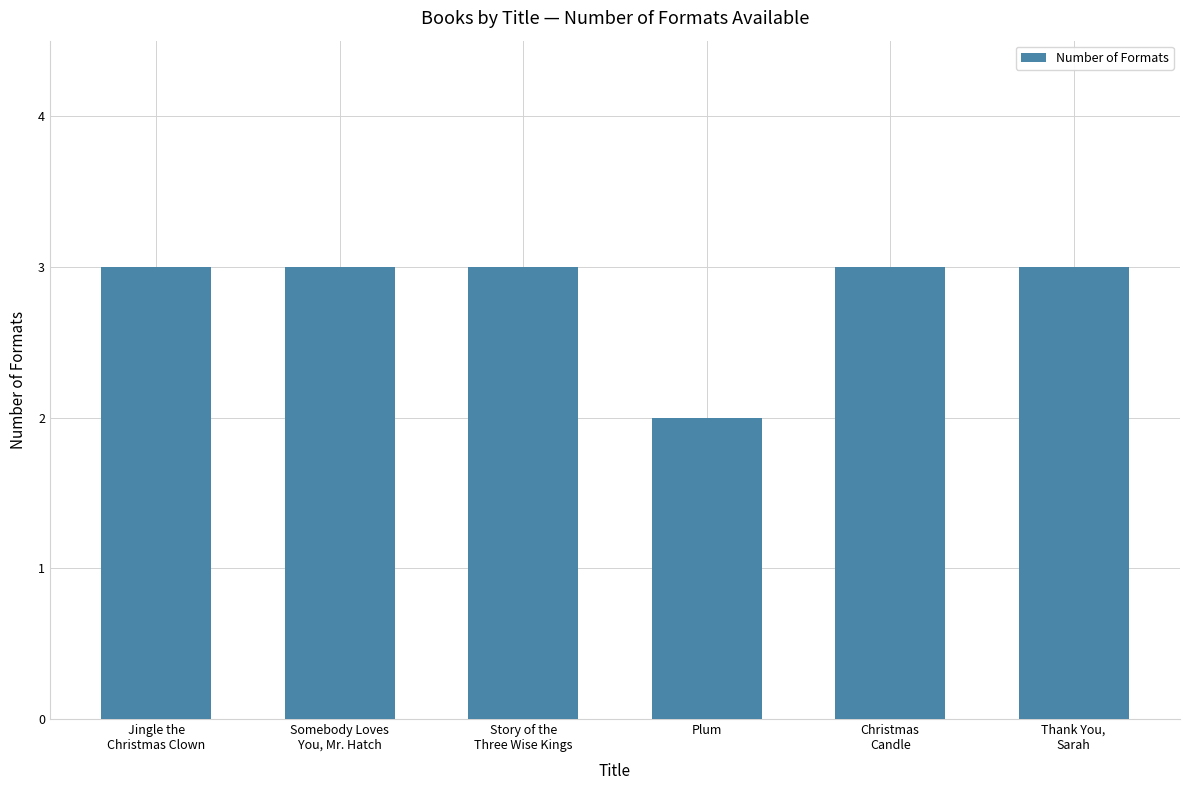

What is the average value?

3